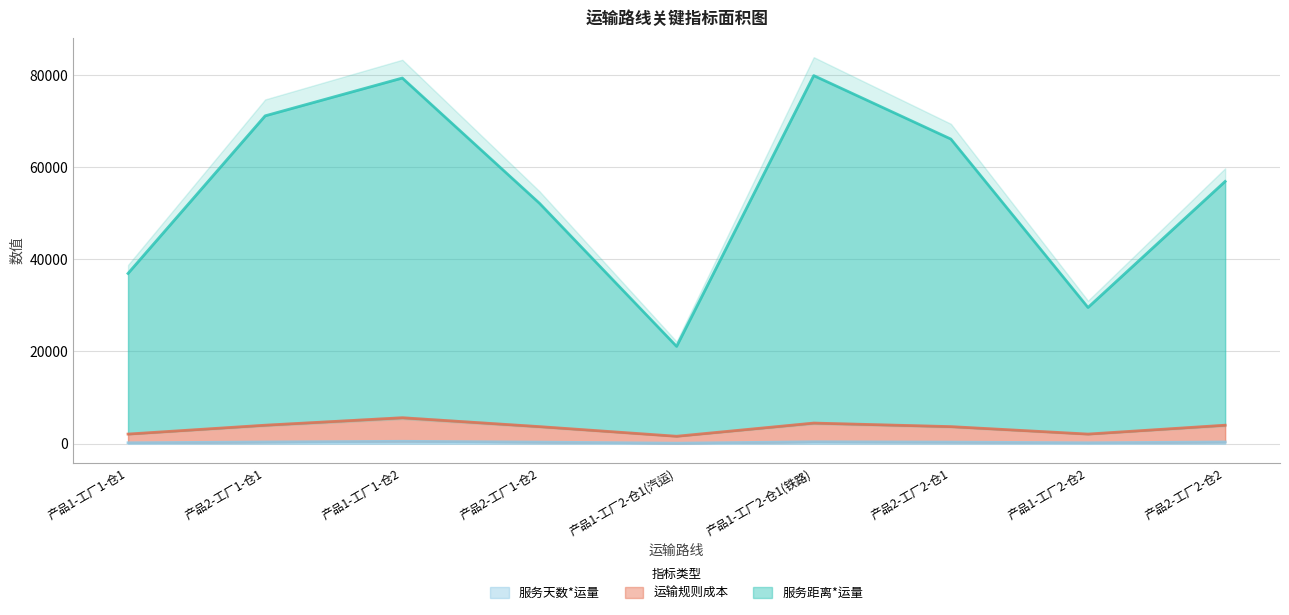

Does the chart display data point markers on the line(s)?

No